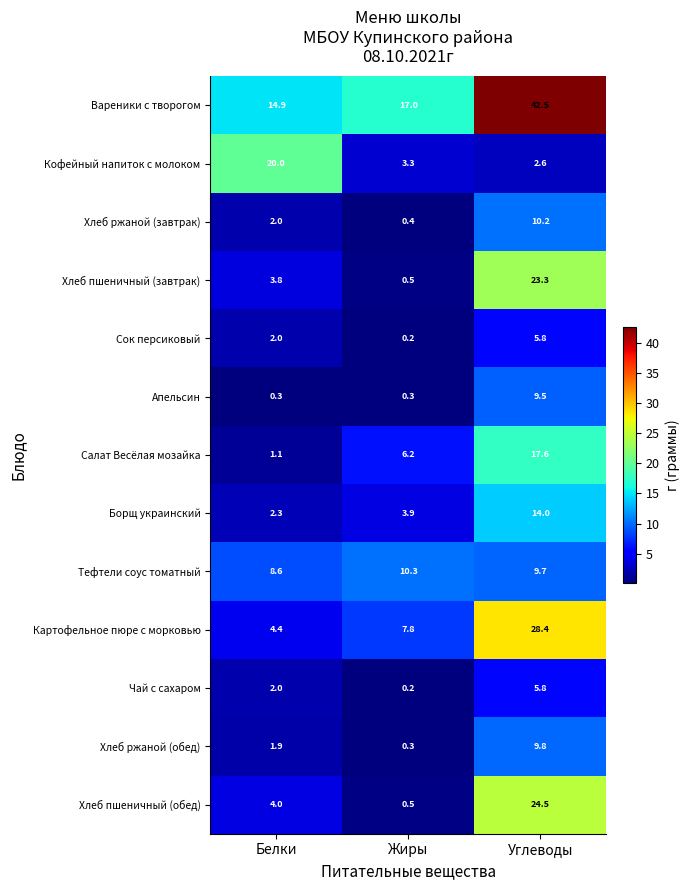

Count the number of categories in the chart.

3